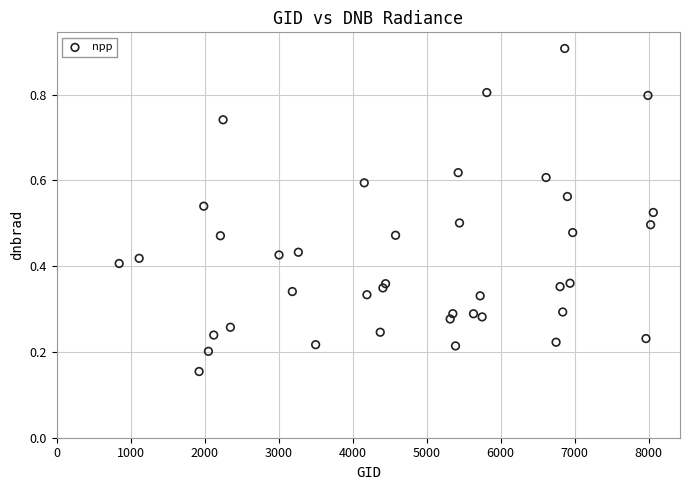

What is the range of X values (max minus min)?

7218.0